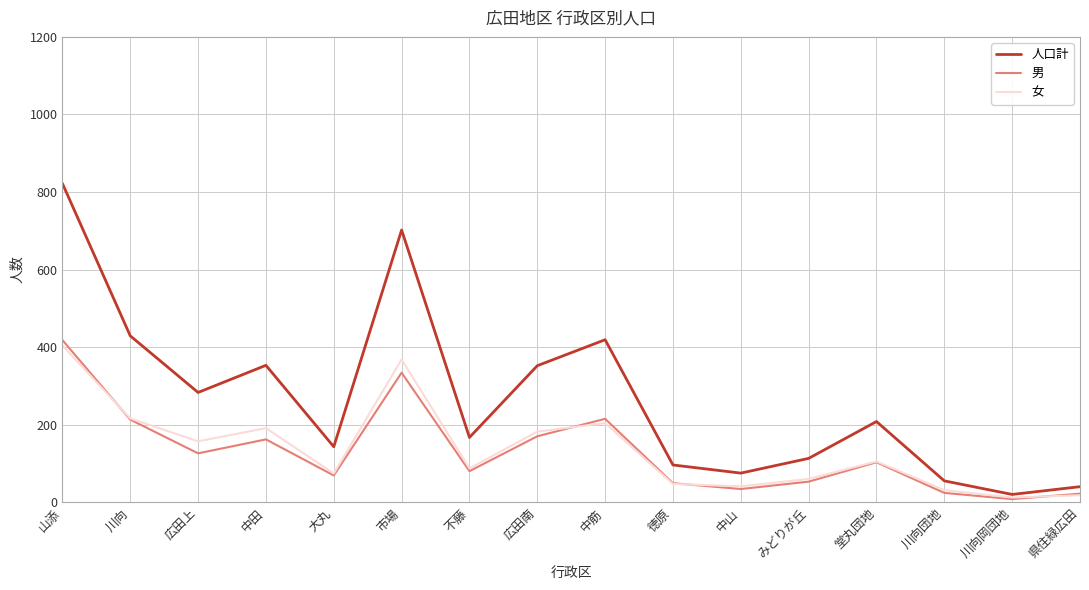

What is the spread (max minus min) of values at 中筋?

215